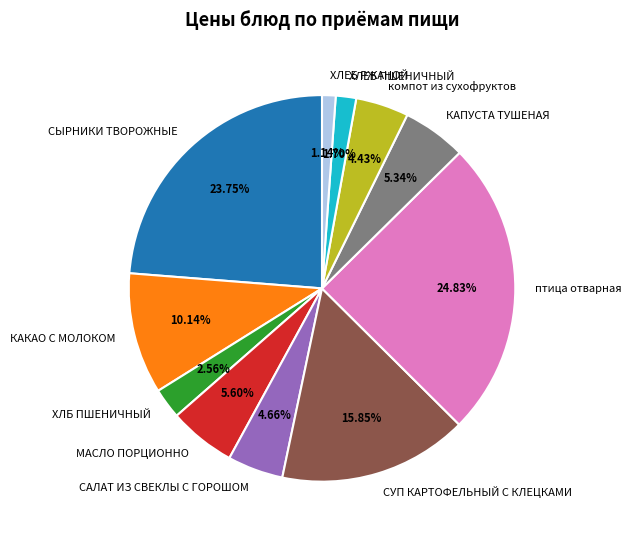

The птица отварная slice represents 25% of the pie. True or false?

True